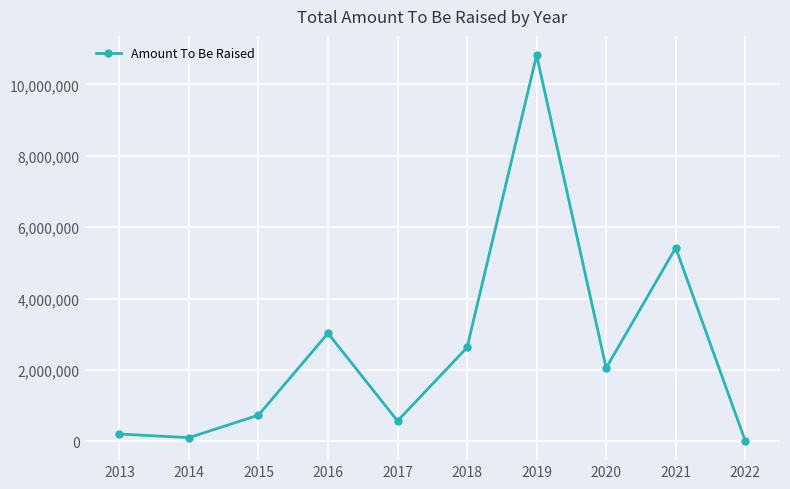

What is the value of the 7th point from the left?

10821152